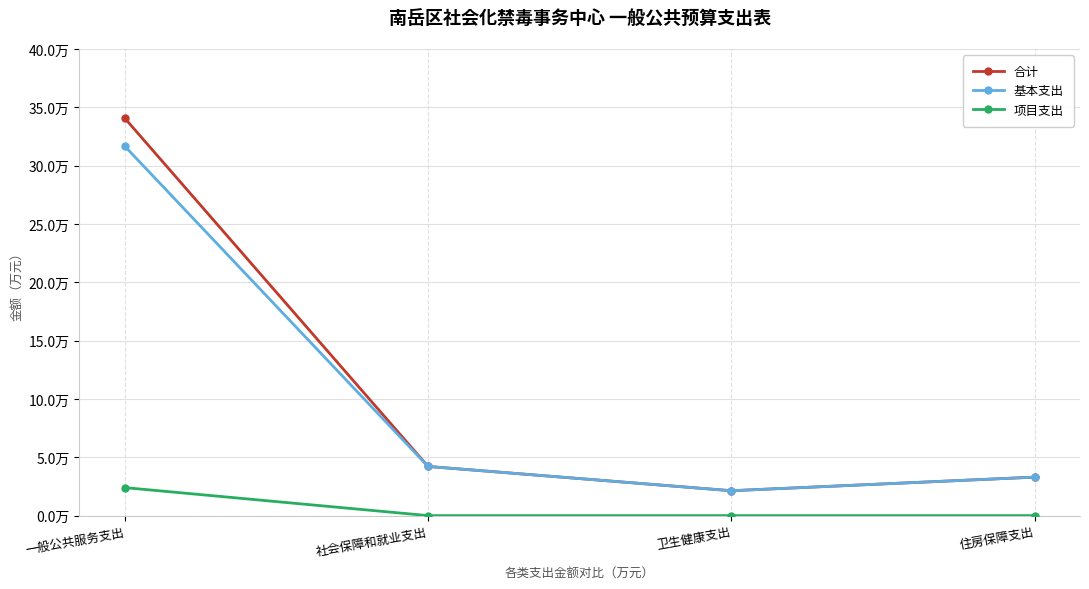

What is the value of the 合计 point at the 3rd from the left?

2.1